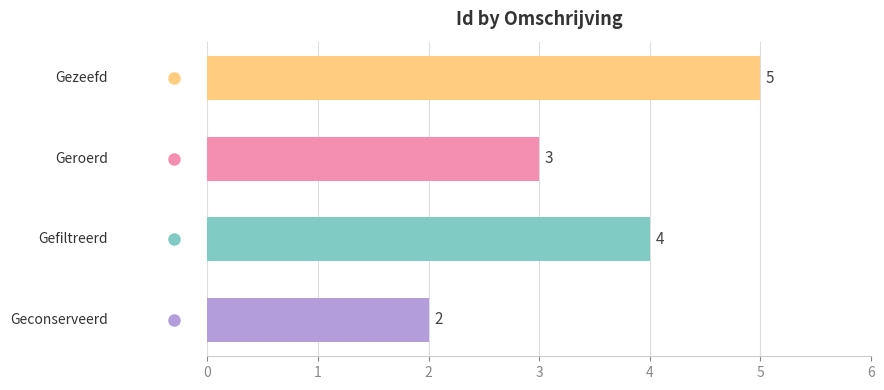

What is the maximum value shown in the chart?

5